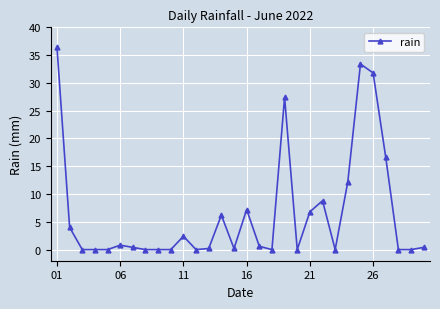

Count the number of data series in this chart.

1